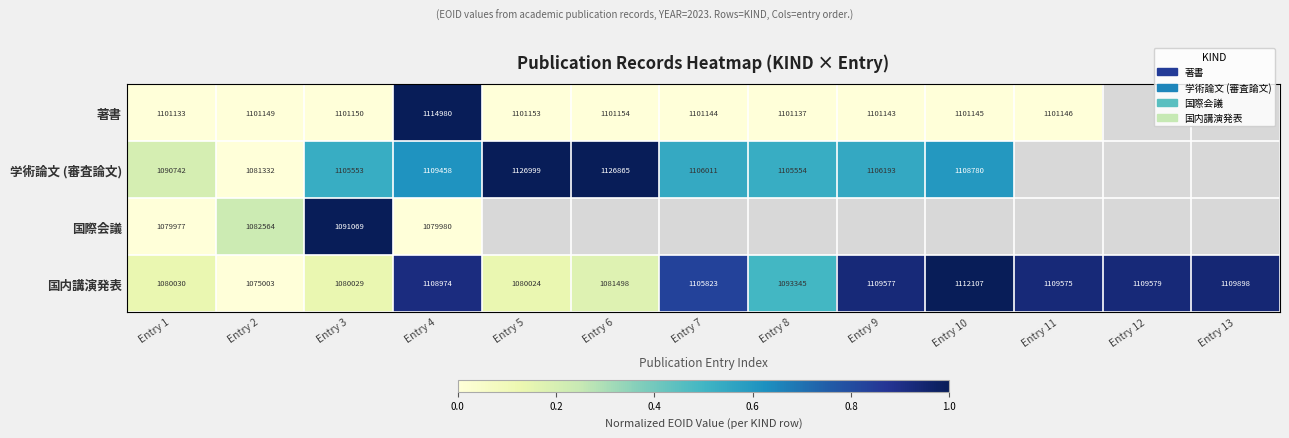

The 学術論文 (審査論文) series shows 1105553 at Entry 3. True or false?

True